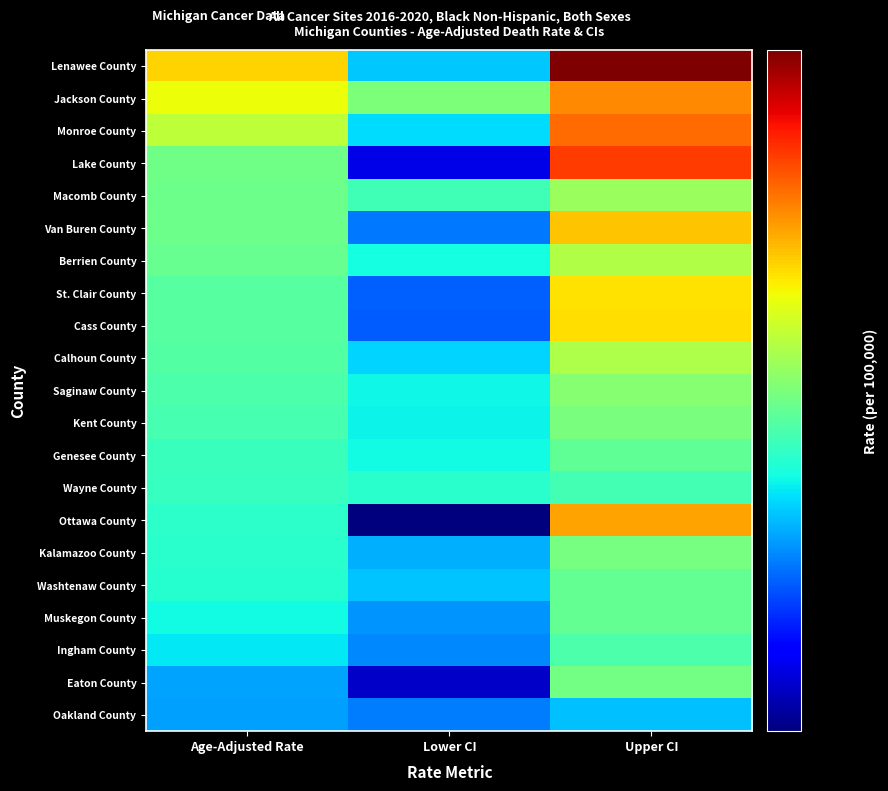

How many series are shown in this chart?

21